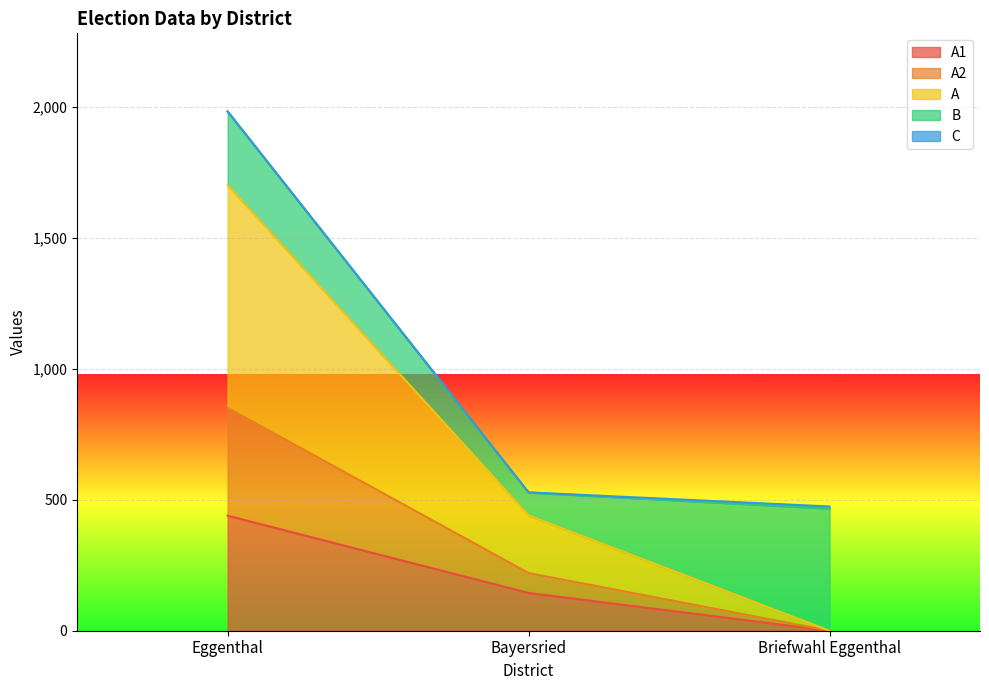

The value of A1 at Briefwahl Eggenthal is 307. True or false?

False